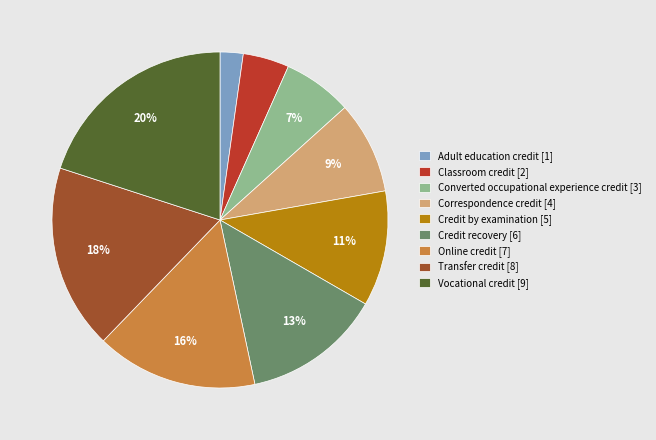

True or false: Converted occupational experience credit accounts for 7% of the total.

True